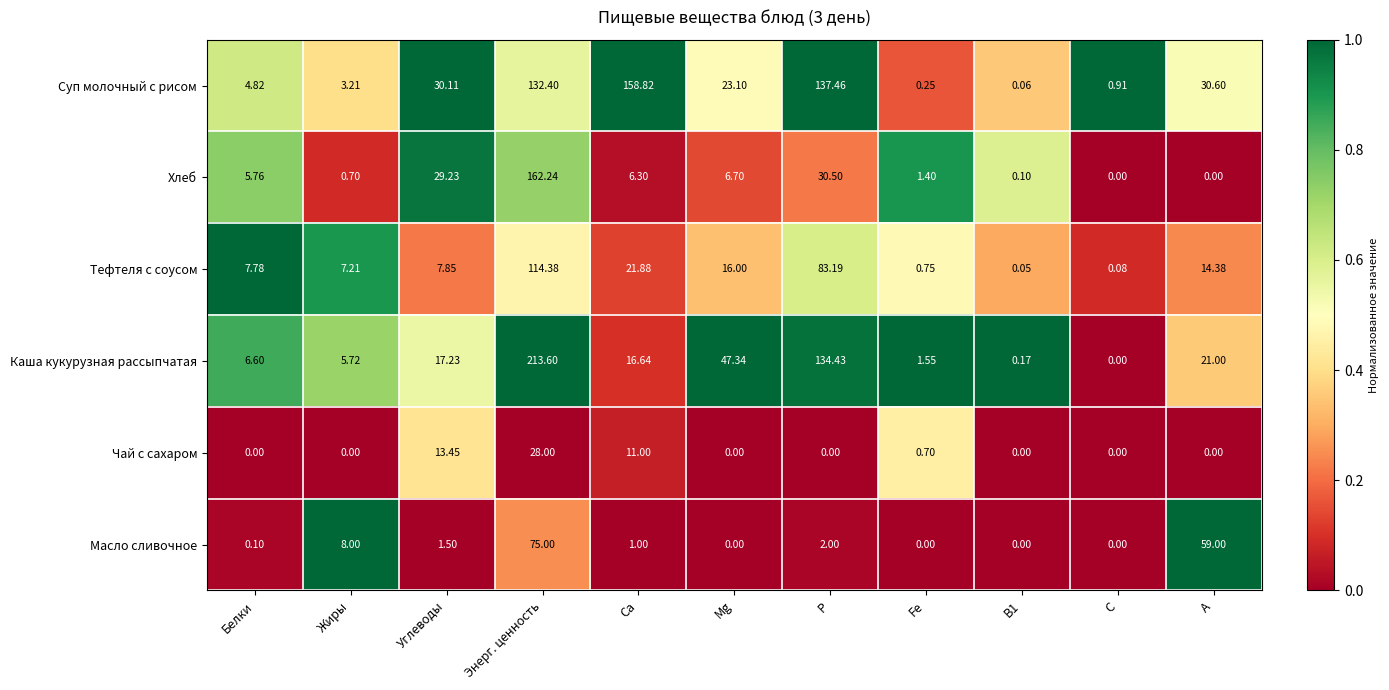

Which series has the widest spread of values?

Каша кукурузная рассыпчатая